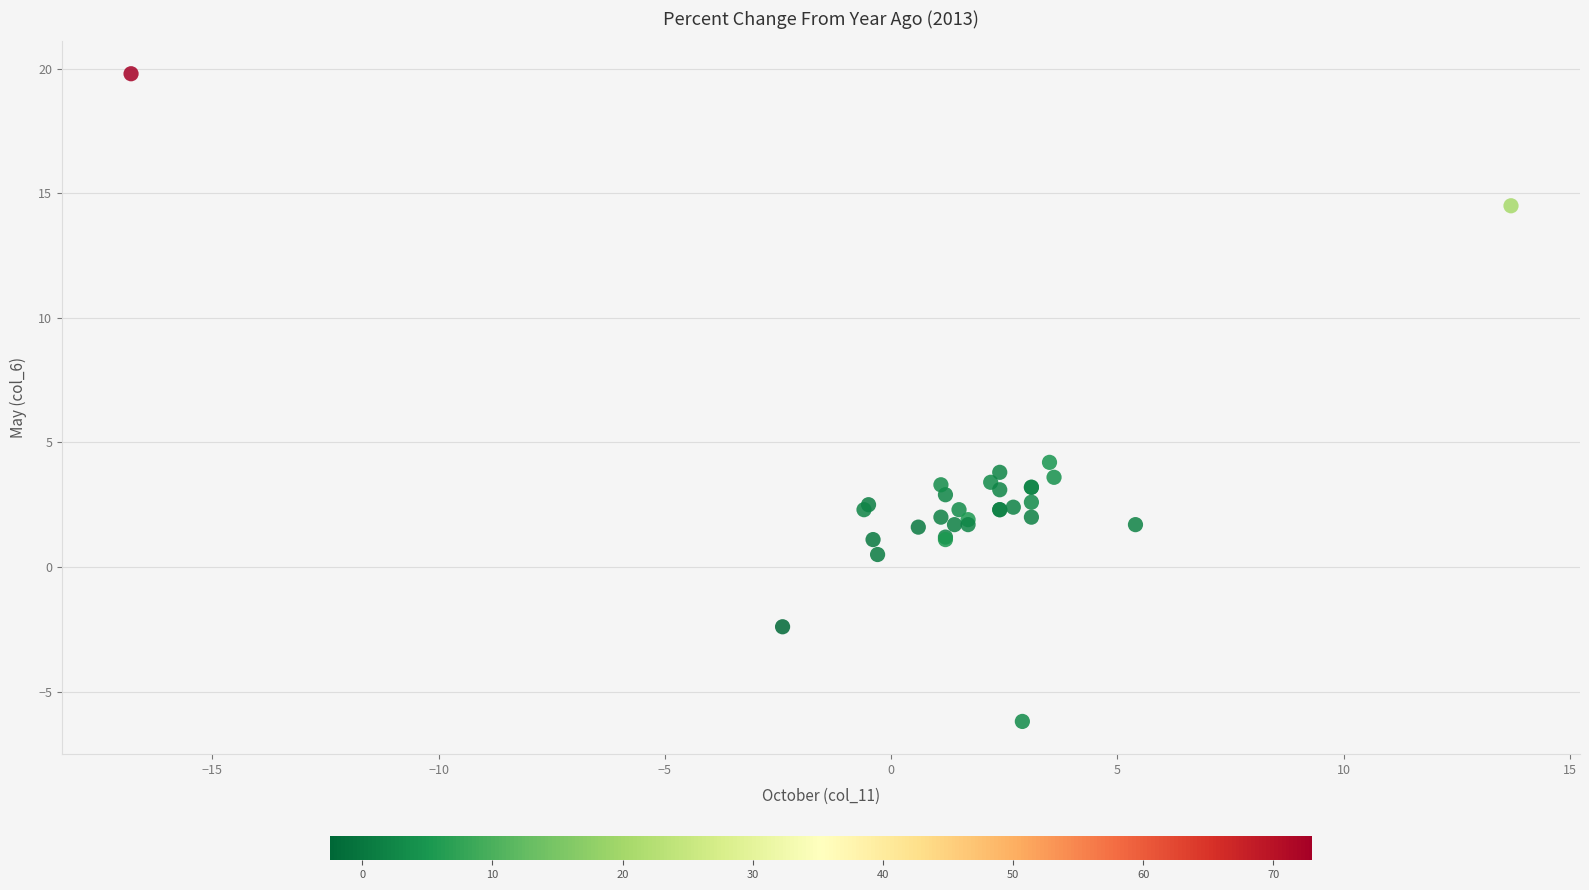

What Y value in the scatter plot is closest to 6?

4.2